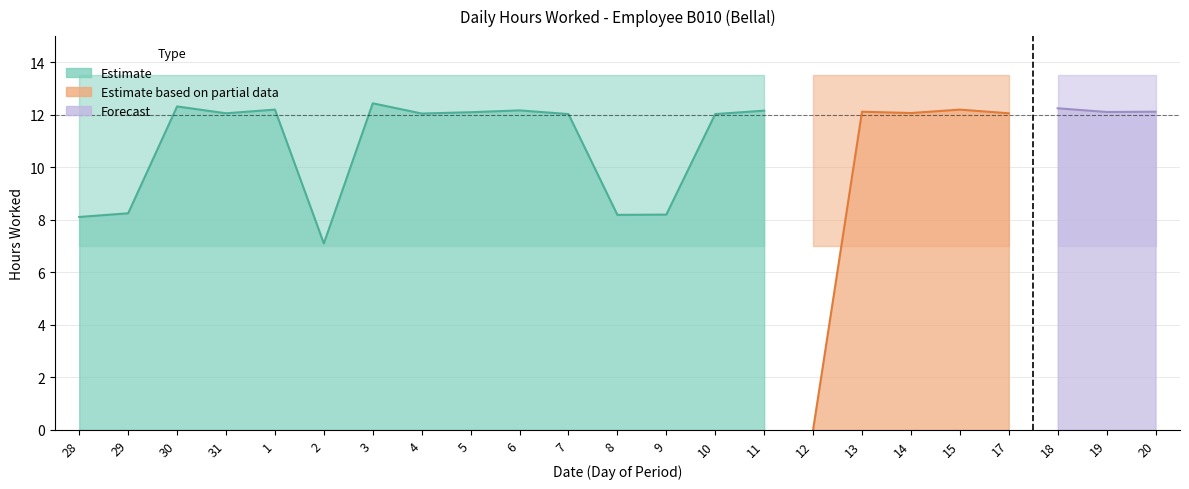

Does the chart display data point markers on the line(s)?

No